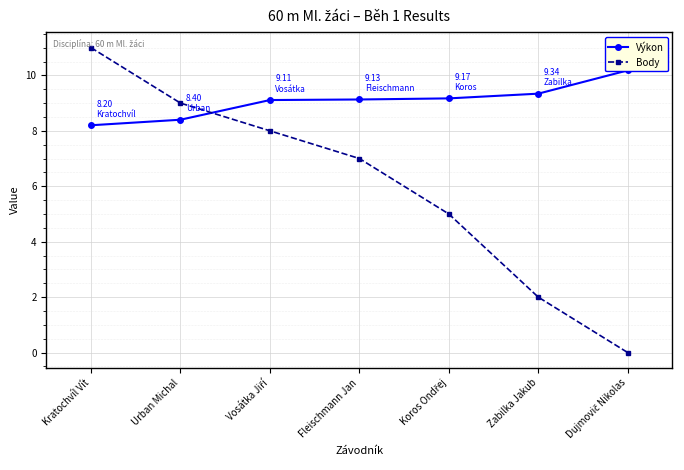

How many values in the Body series are below 7?

3